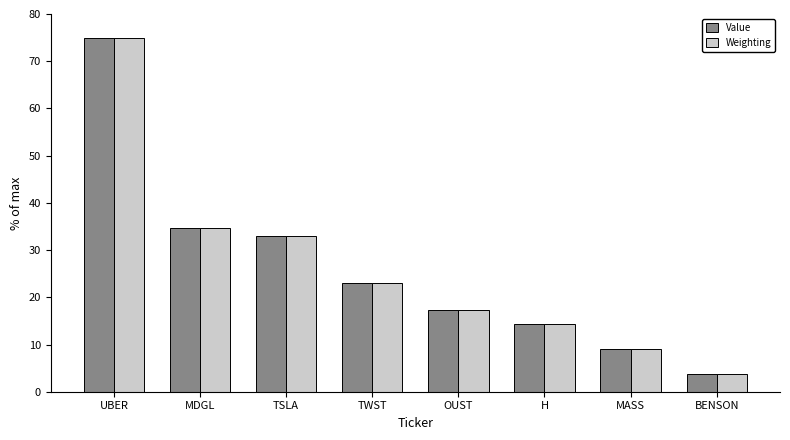

Reading left to right, what are all the values shown in this chart?

Value: 75.0	34.6	32.9	23.0	17.3	14.4	9.0	3.8
Weighting: 75.0	34.6	33.0	23.0	17.3	14.4	9.0	3.8